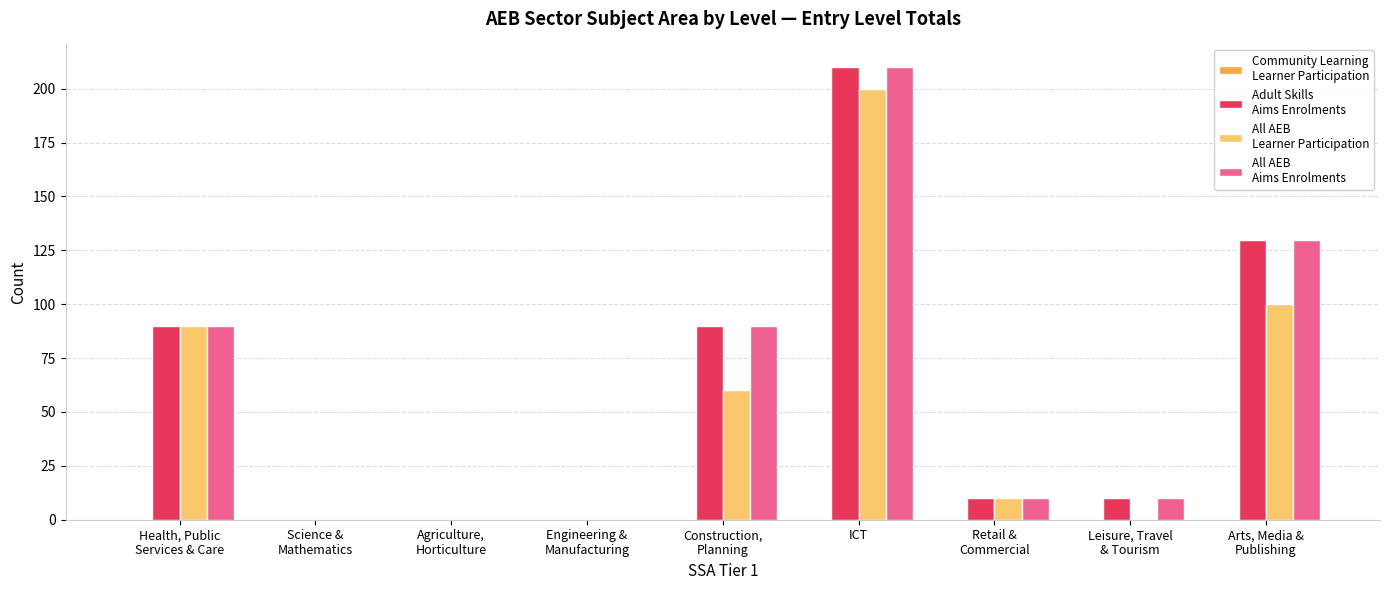

Which category has the highest value across all series?

ICT